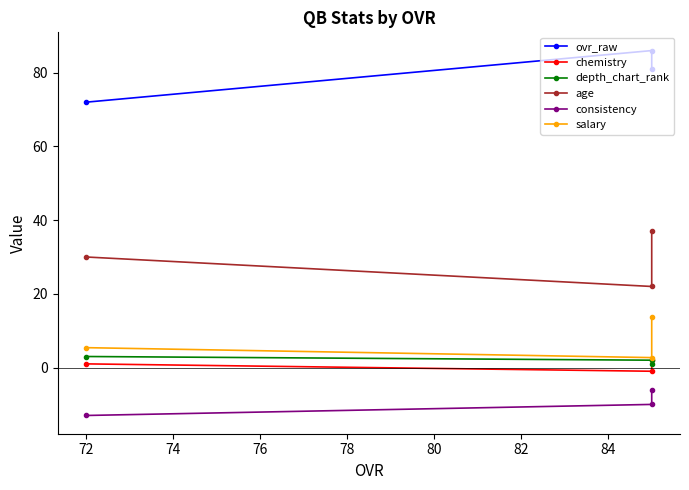

What is the value of the salary point at the 2nd from the left?

2.7